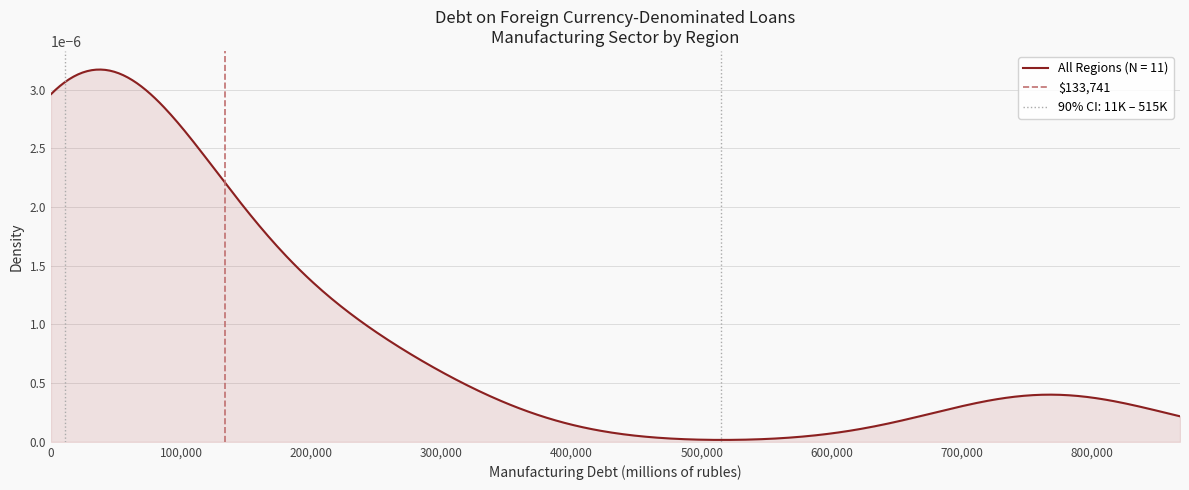

What is the sum of all values?

1